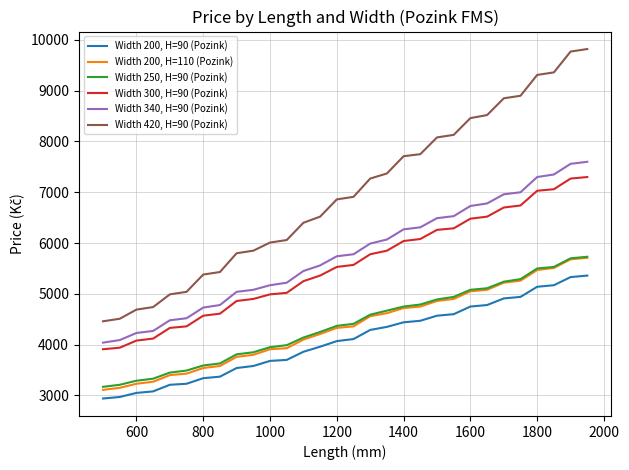

True or false: Width 340, H=90 (Pozink) and Width 250, H=90 (Pozink) intersect in this chart.

False